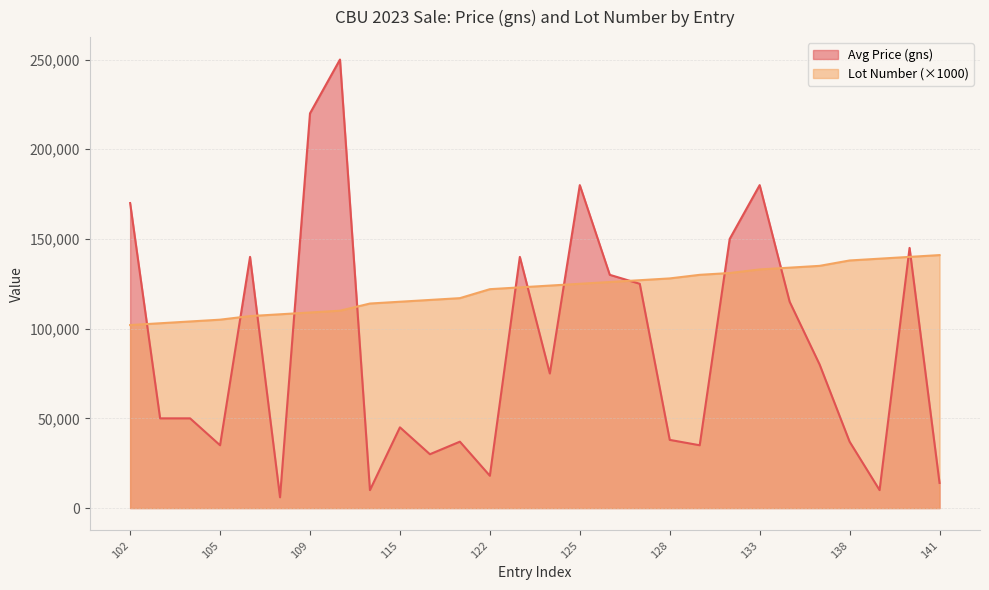

Where does the Lot Number series first go above 124000?

125